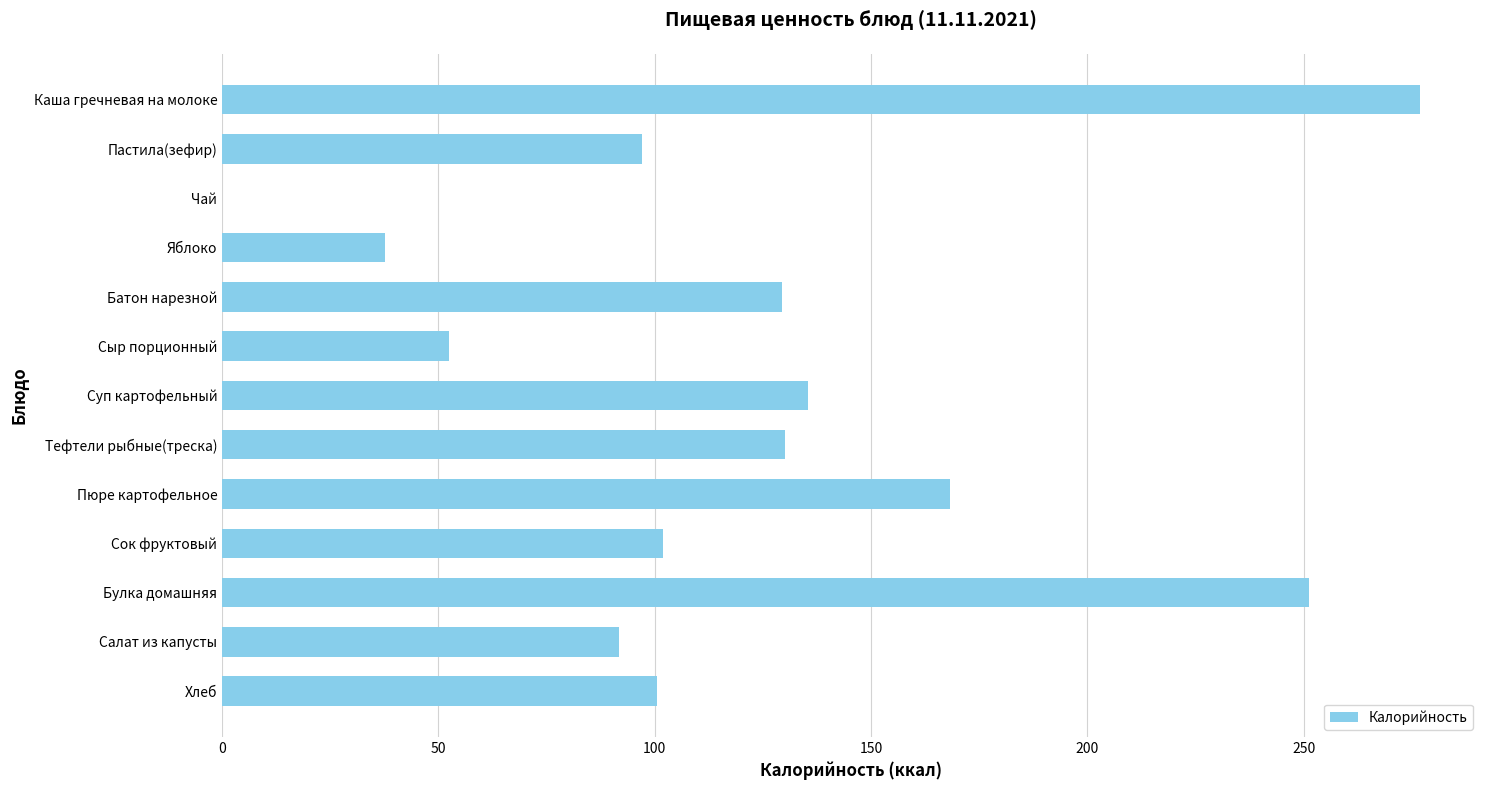

Count the number of data series in this chart.

1